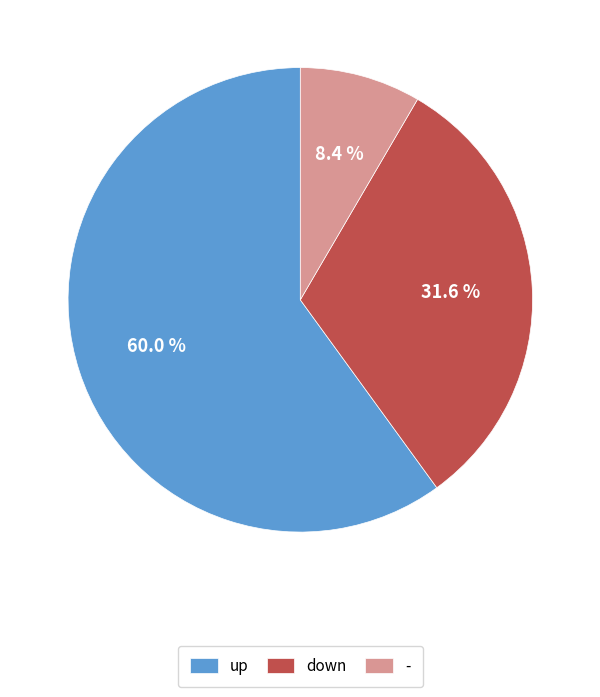

To the nearest percent, what is the combined percentage of - and up?

68%